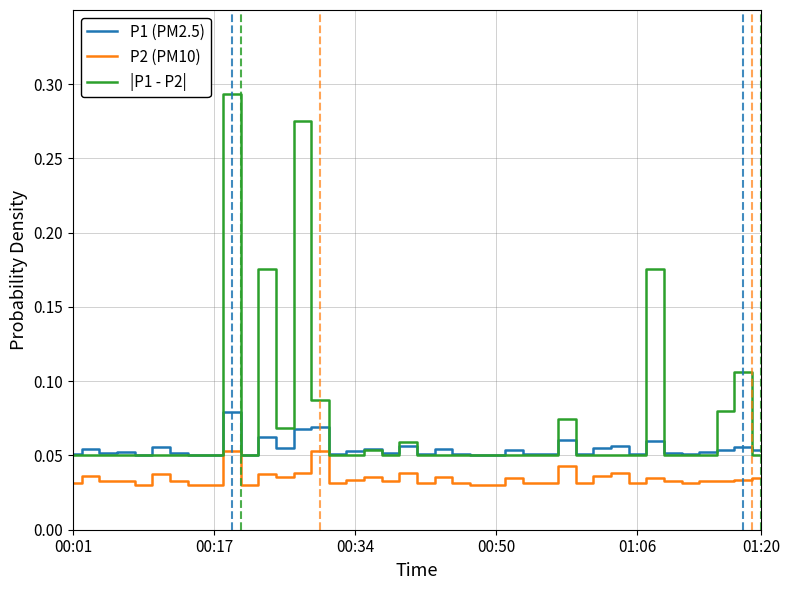

True or false: |P1 - P2| and P2 (PM10) cross at least once.

False